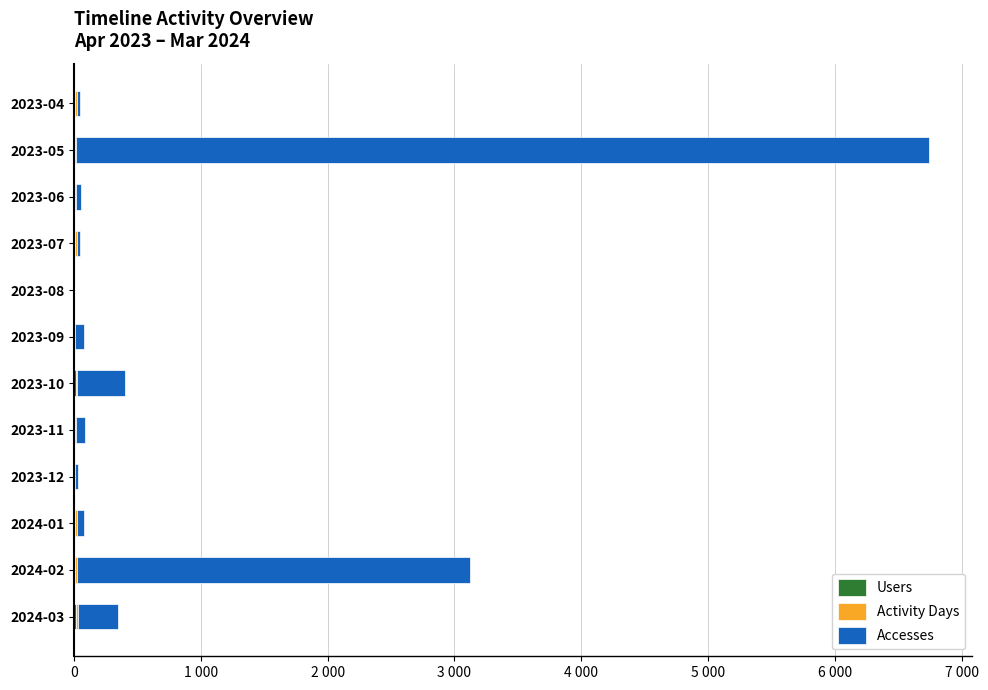

Rank the series by their maximum value, from highest to lowest.

Accesses, Activity Days, Users